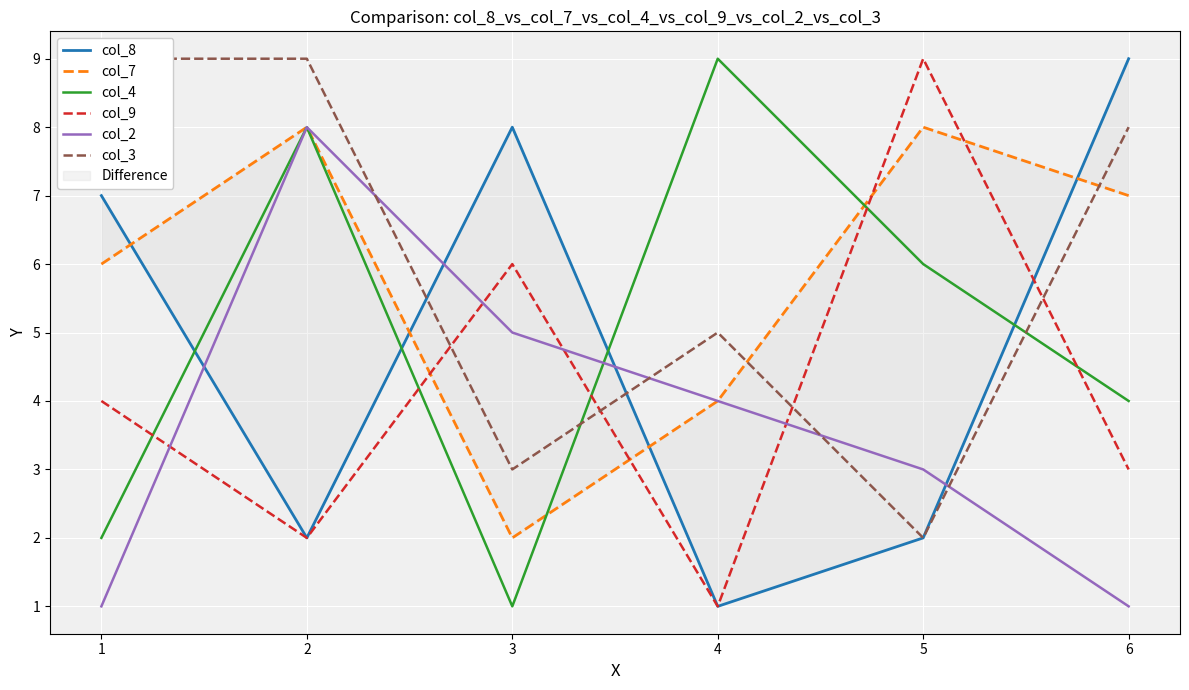

At which category does col_4 reach its first local peak?

2